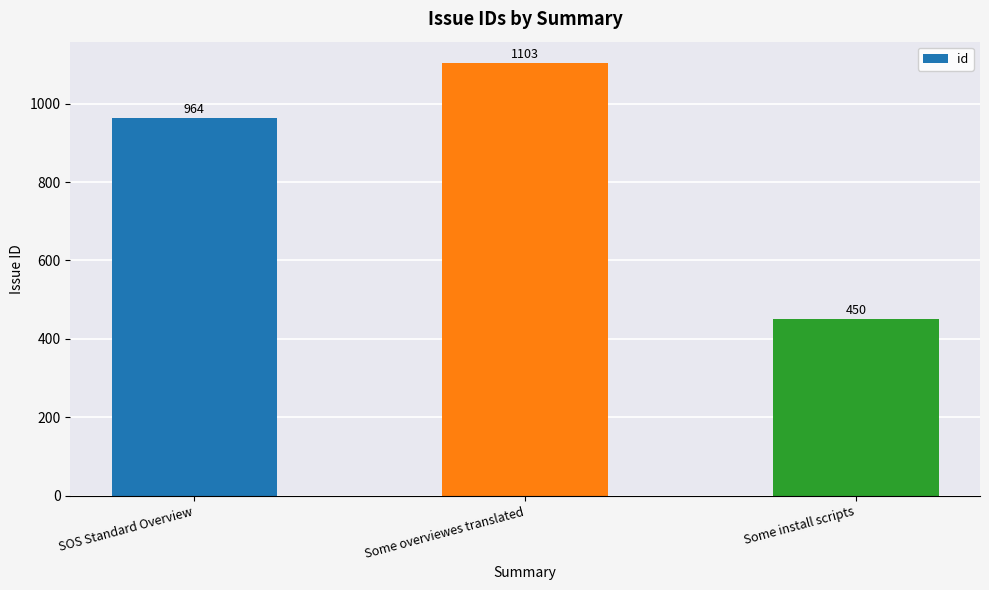

List the labels in order of value, largest first.

Some overviewes translated, SOS Standard Overview, Some install scripts